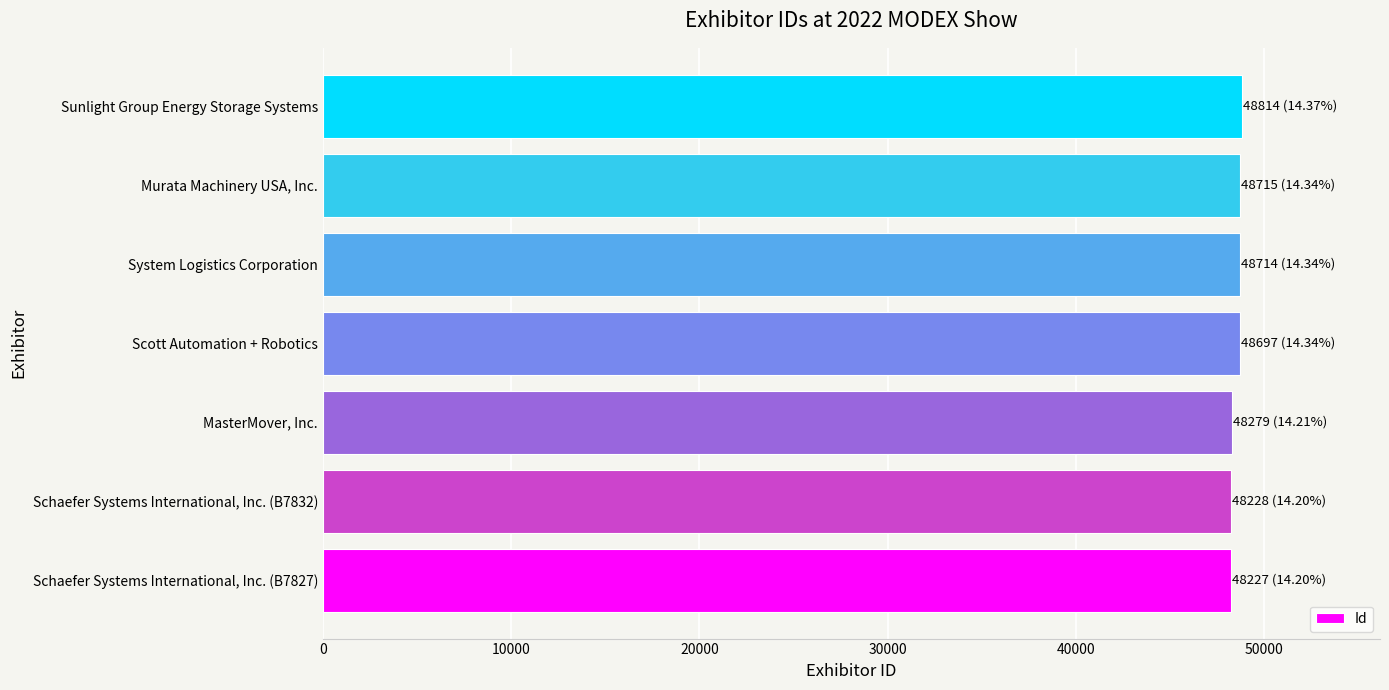

How many data points are less than 48697?

3